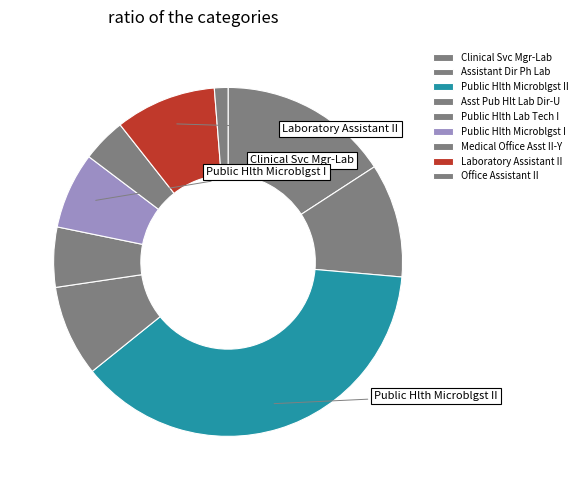

Which category has the smallest portion of the pie?

Office Assistant II